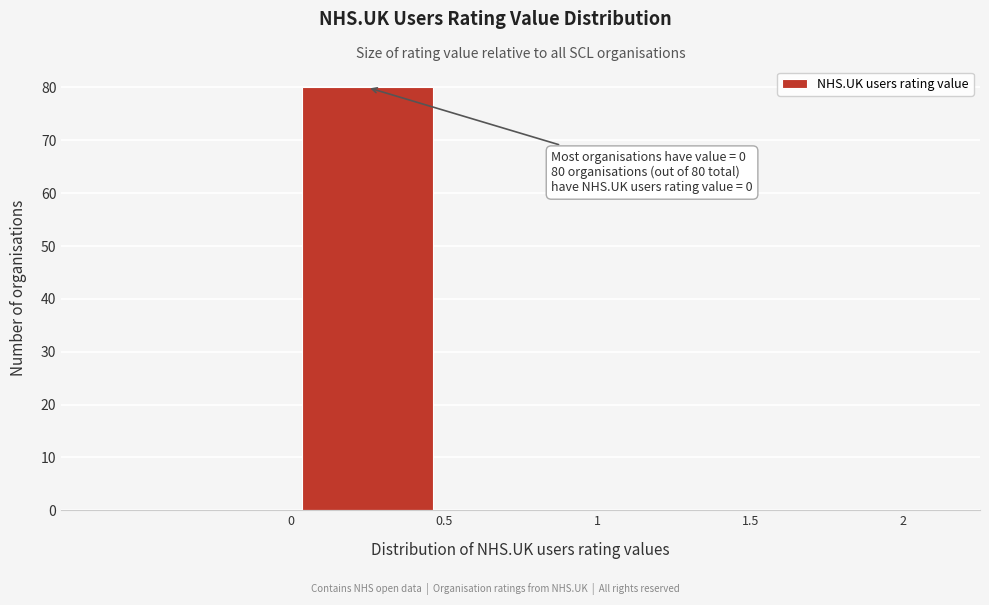

Over which range of the x-axis is the bar tallest?

0.0 to 0.5